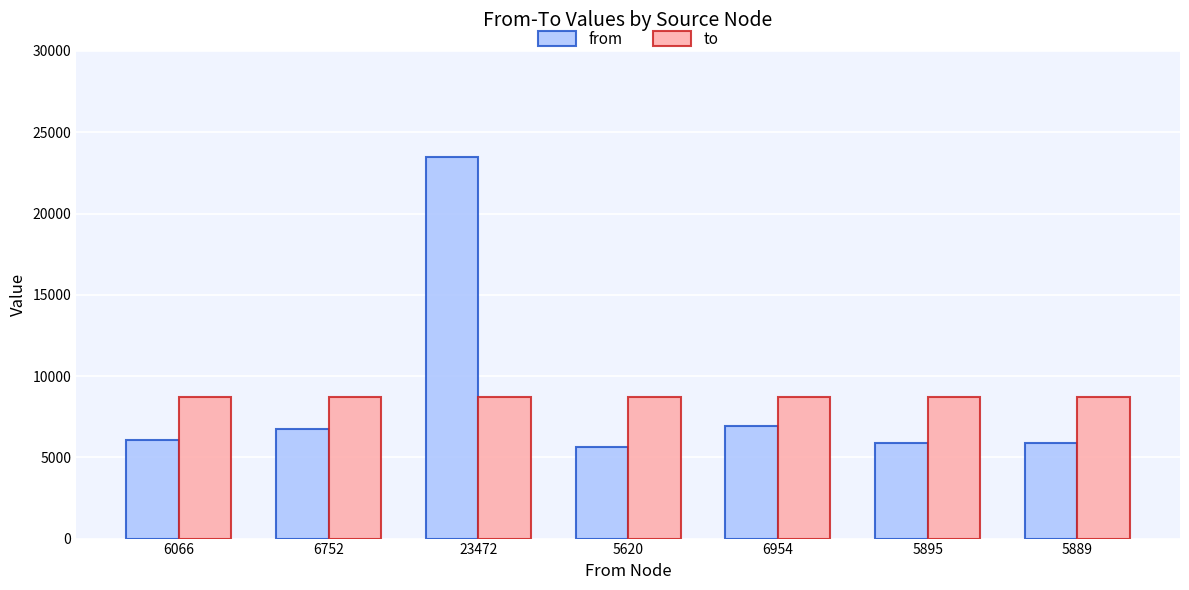

Is the value of from at 6066 greater than the value of to at 6954?

No